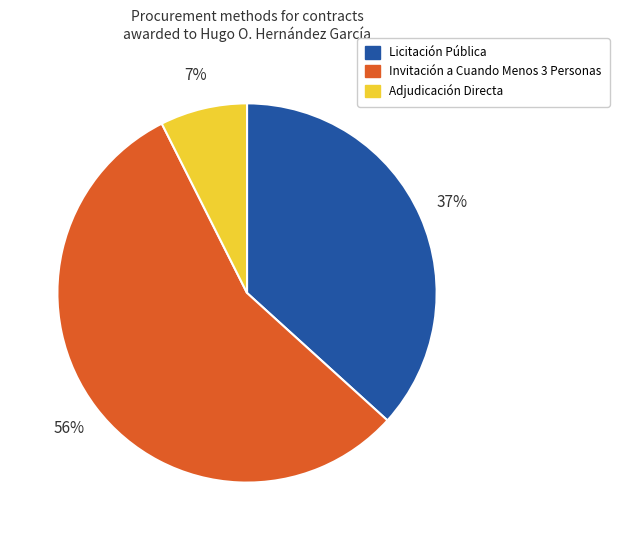

Does any single category account for the majority?

Yes